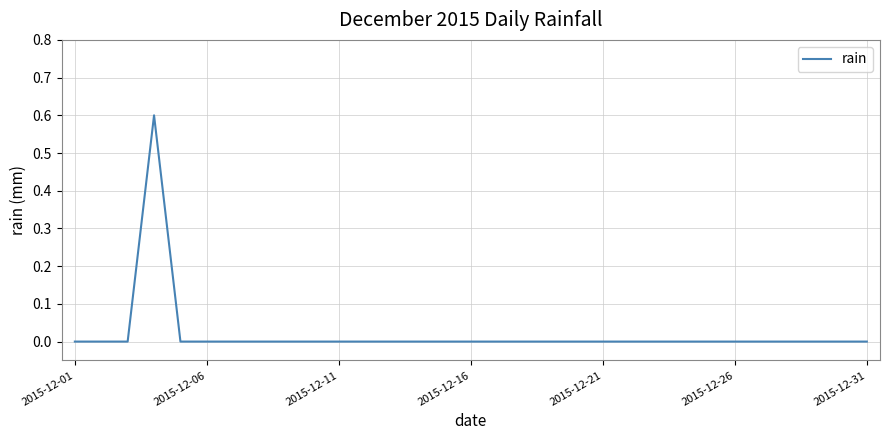

What is the maximum value shown in the chart?

0.6